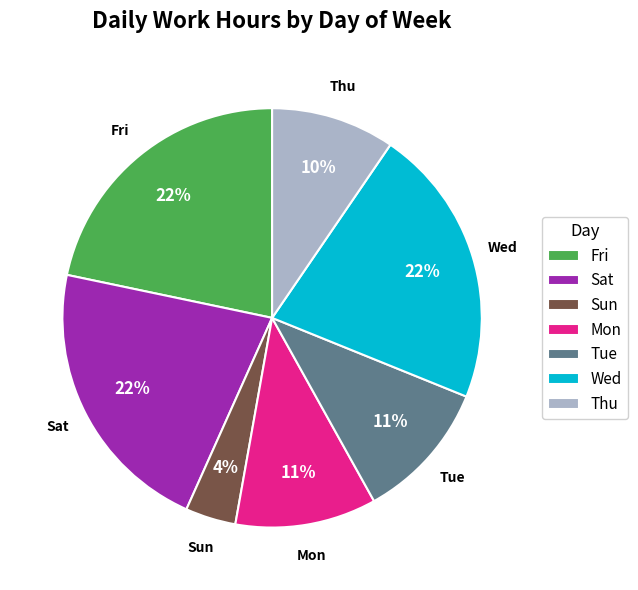

To the nearest percent, what is the average slice percentage?

14%